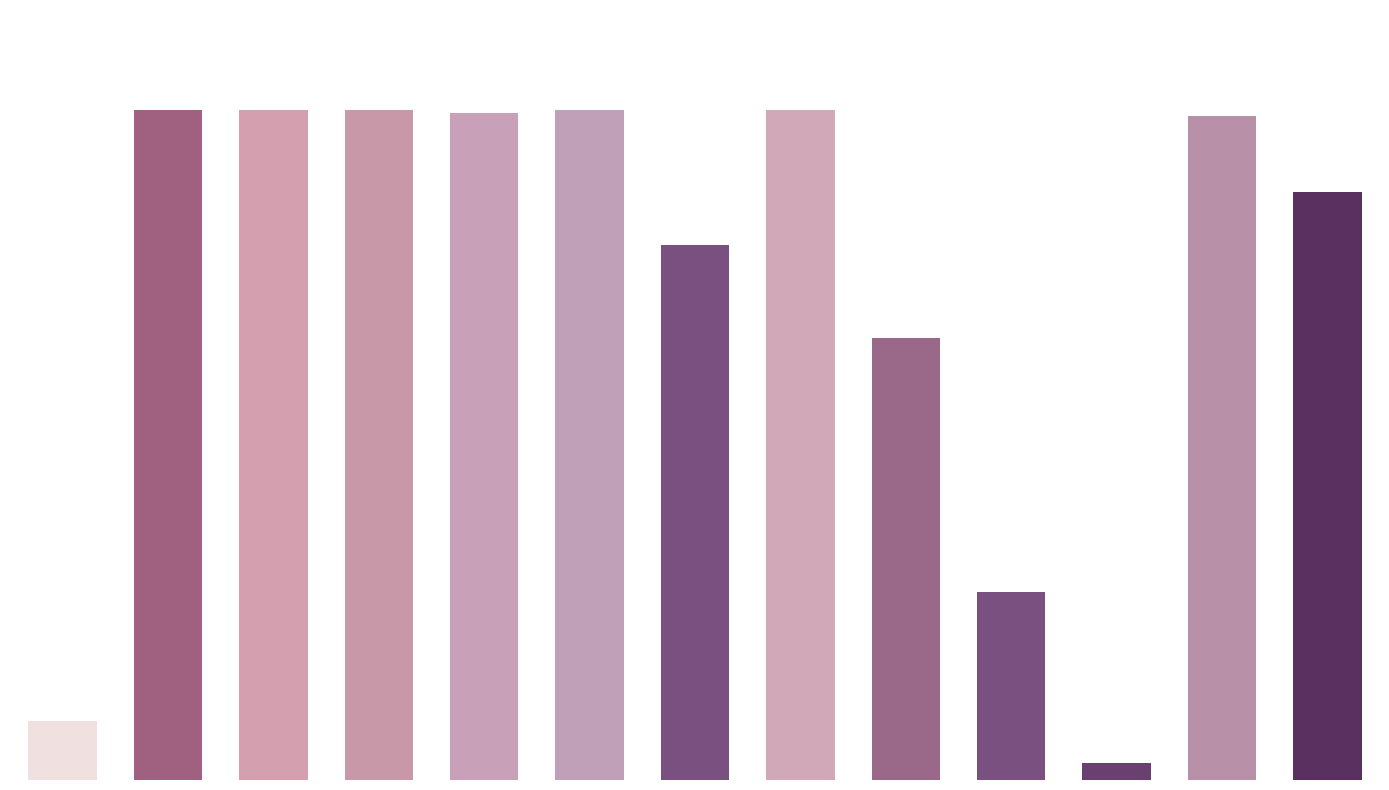

Reading left to right, list all the values displayed in this chart.

0=21	1=238	2=238	3=238	4=237	5=238	6=190	7=238	8=157	9=67	10=6	11=236	12=209